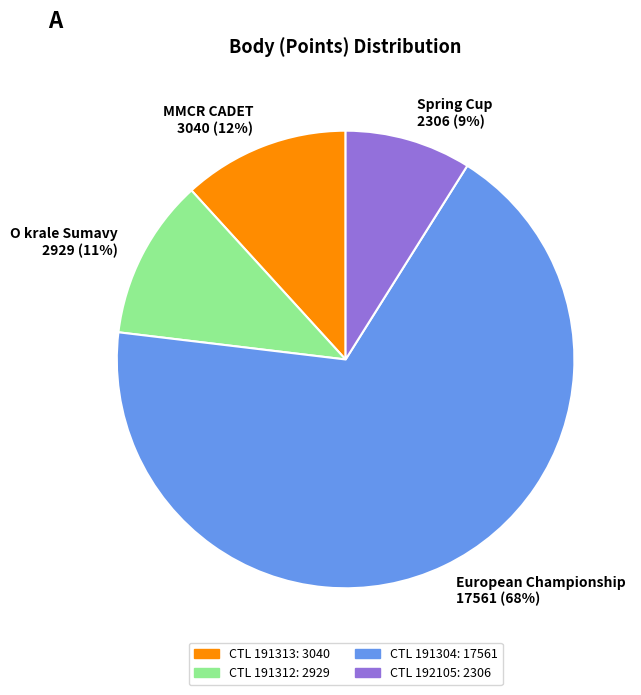

To the nearest percent, what is the difference between the largest and smallest slice percentages?

59%